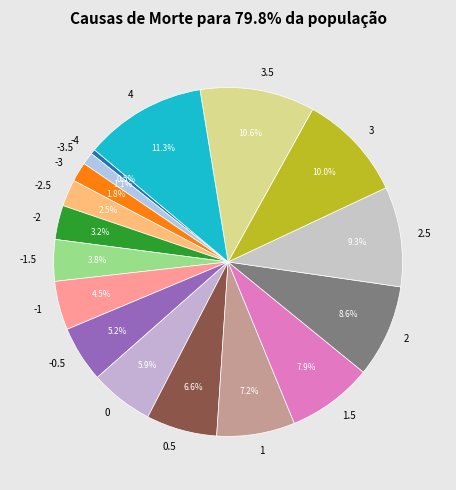

True or false: 2 accounts for 2% of the total.

False